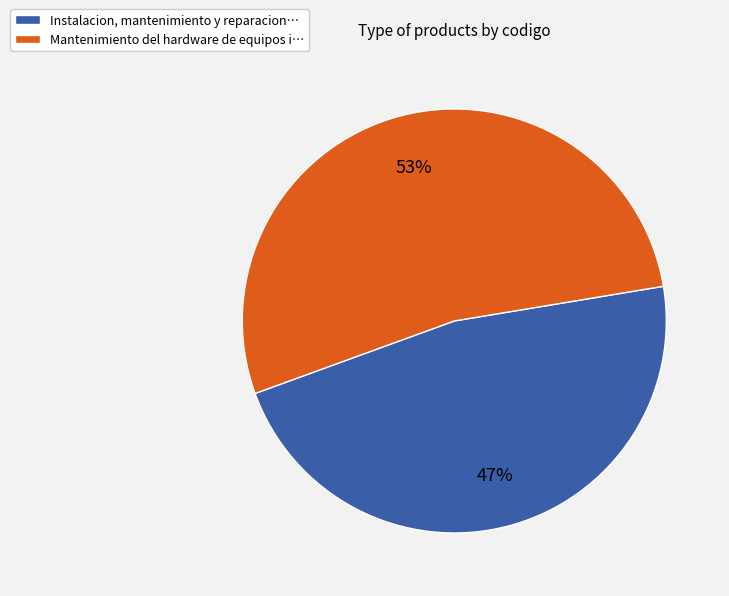

How many segments does this pie chart have?

2